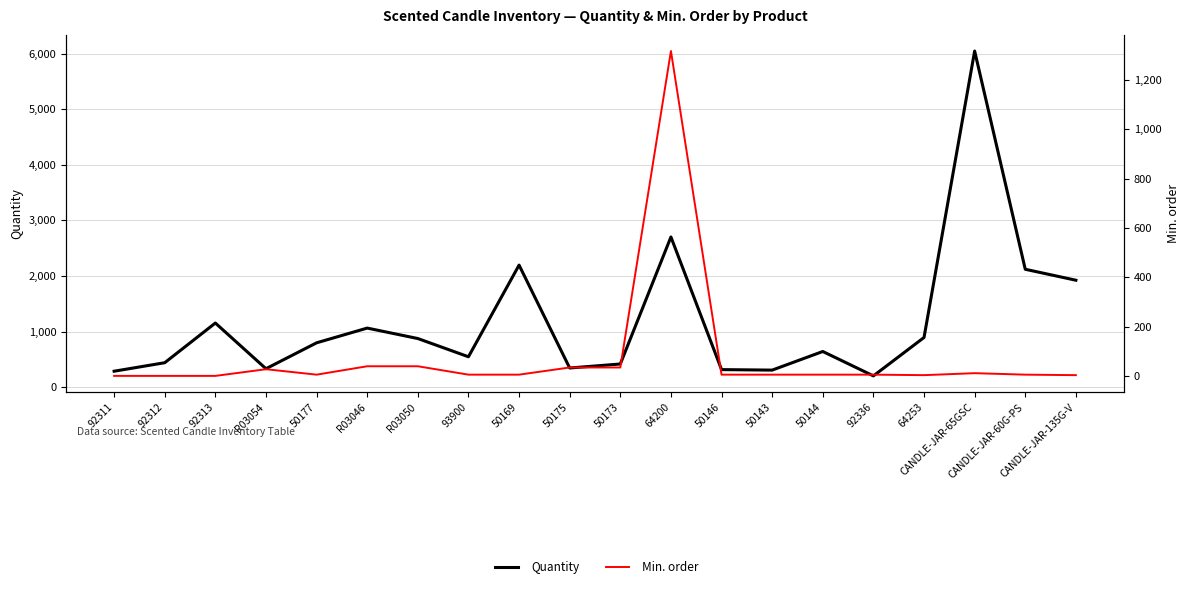

True or false: Min. order and Quantity intersect in this chart.

False